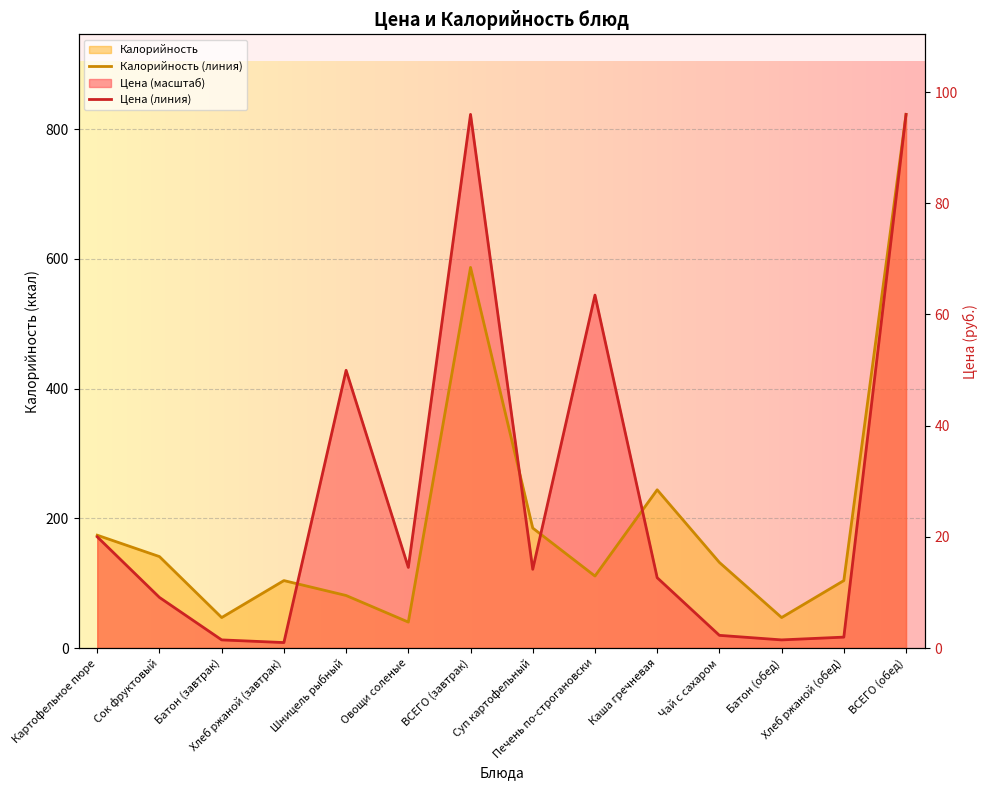

At Чай с сахаром, list the series in order from largest to smallest.

Калорийность (линия), Цена (линия)